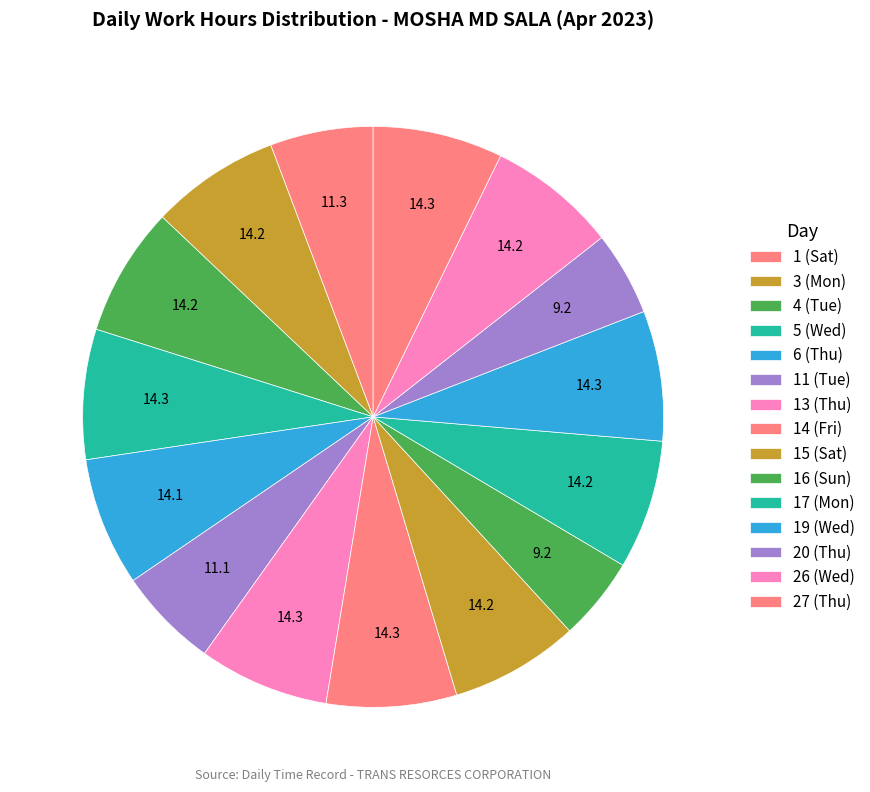

Which category has the smallest portion of the pie?

16 (Sun)